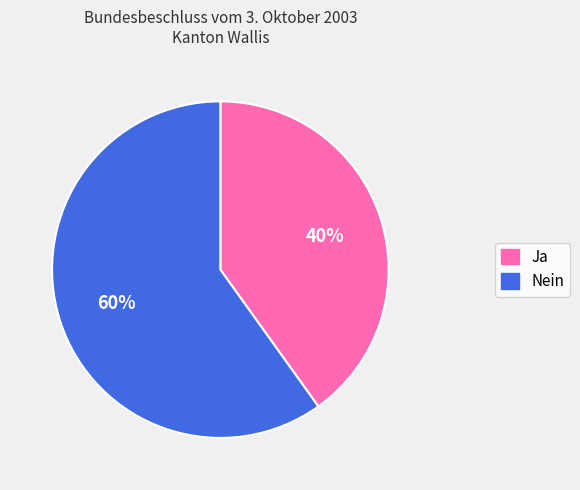

What percentage is the Nein slice, to the nearest percent?

60%